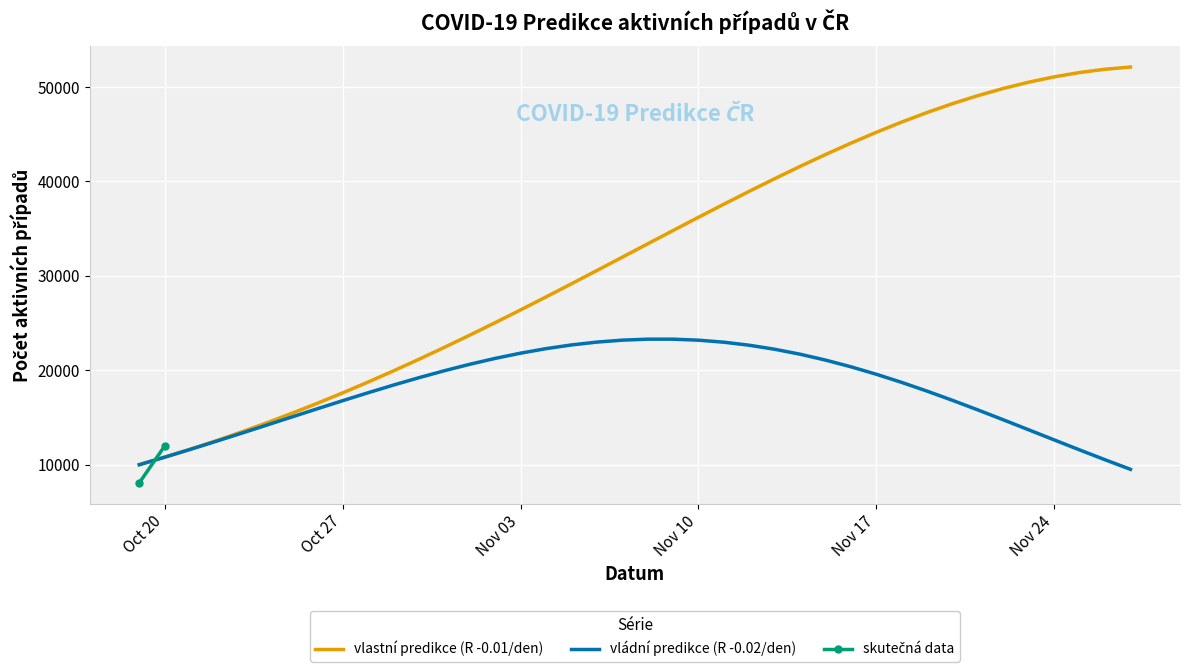

Is the value of vlastní predikce (R -0.01/den) at 2020-11-12 greater than the value of vládní predikce (R -0.02/den) at 2020-11-02?

Yes